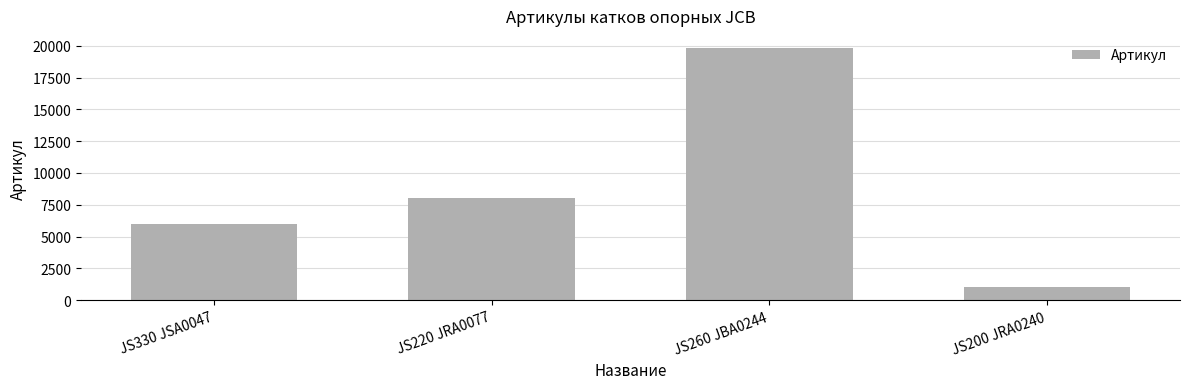

What is the change in value from JS330 JSA0047 to JS220 JRA0077?

+2057